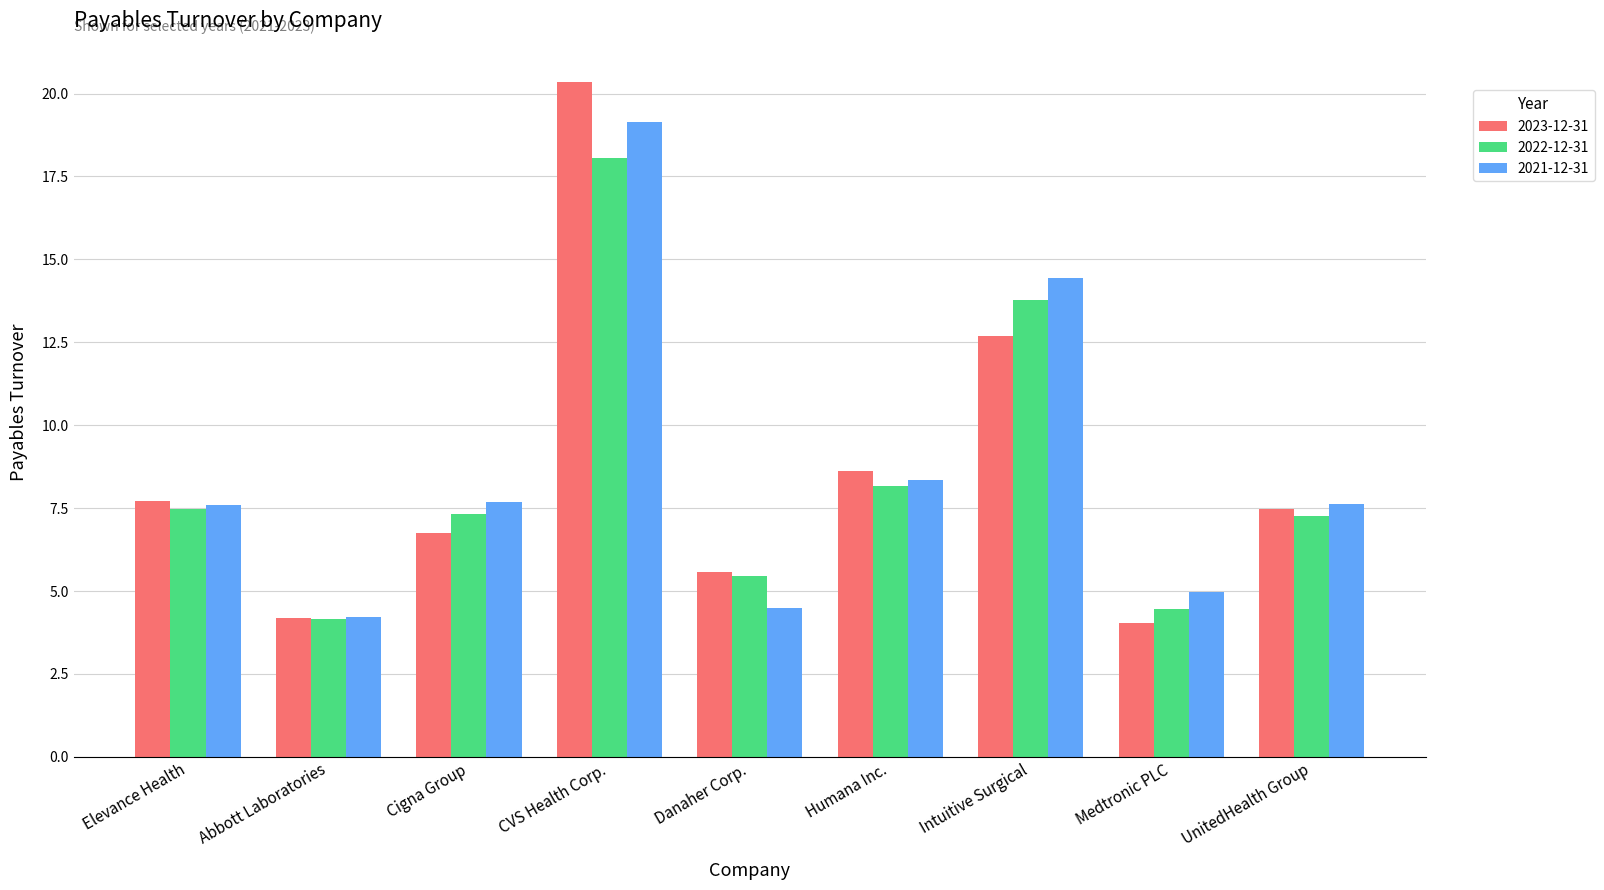

The value of 2022-12-31 at Intuitive Surgical is 20.2. True or false?

False